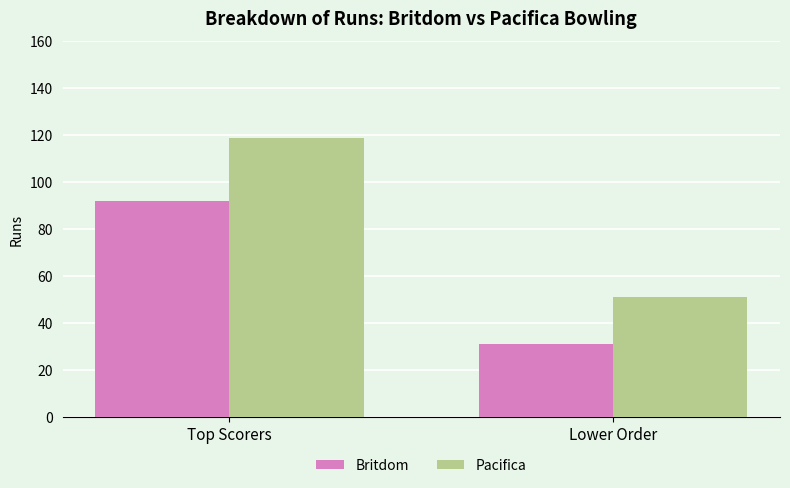

How many groups of bars are there?

2